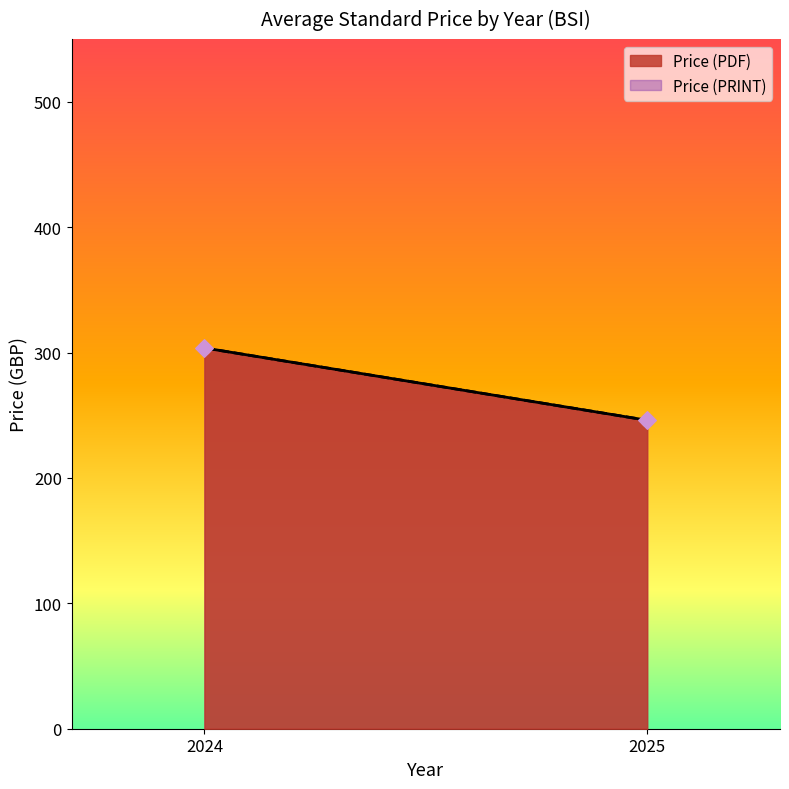

Which series contains the lowest Y value?

Price (PDF)